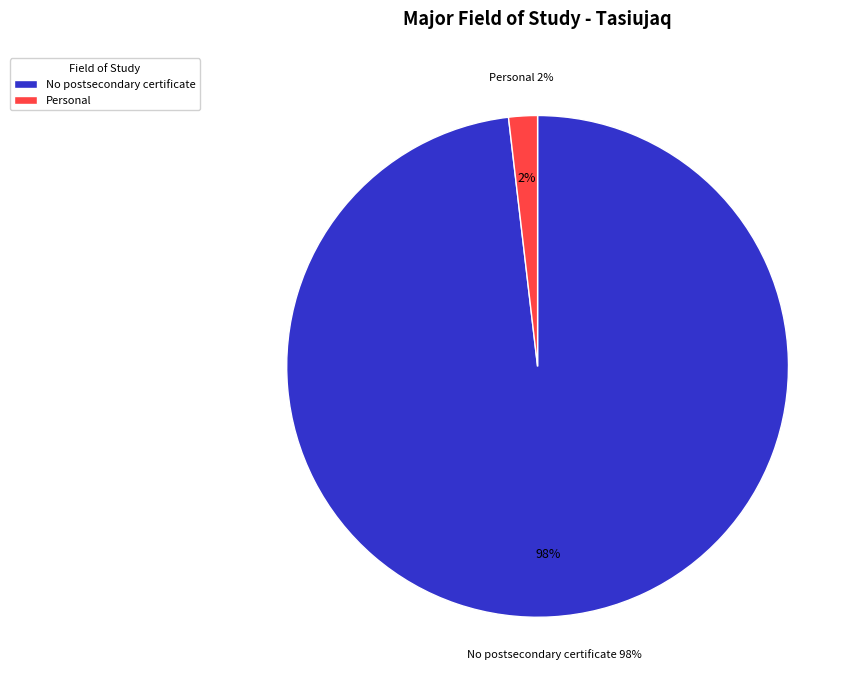

The Personal, protective and transportation services slice represents 2% of the pie. True or false?

True